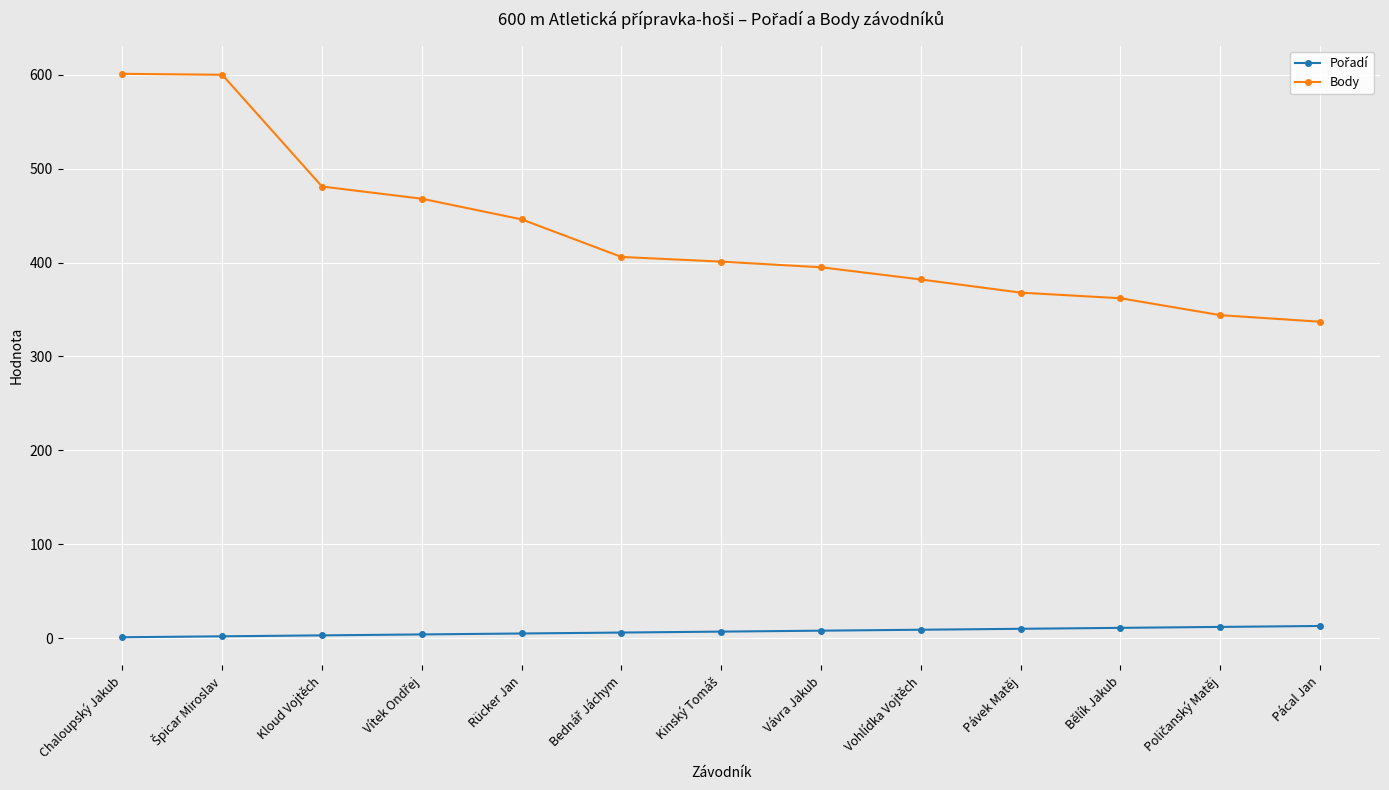

The Body series shows 153 at Chaloupský Jakub. True or false?

False